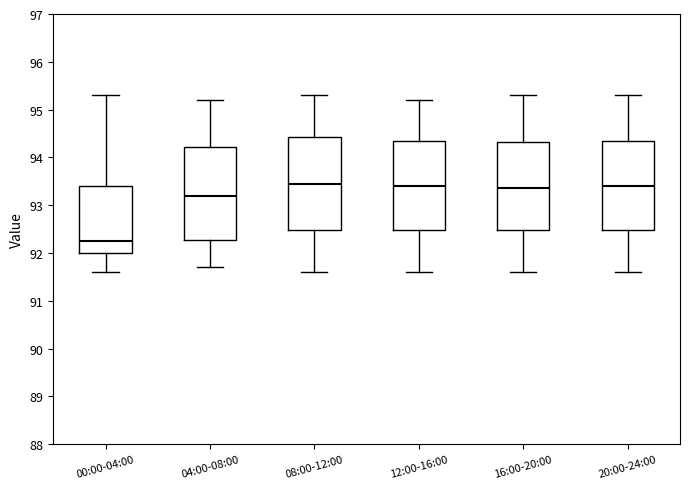

Reading left to right, transcribe this box plot: for each box, give where its median line is, the range the box spans, and where its two whiskers end, as read against the y-axis. The values are not printed on the chart, so give them approximately, as read against the axis.

00:00-04:00: median 92.3, box 92.0 to 93.4, whiskers 91.6 to 95.3
04:00-08:00: median 93.2, box 92.3 to 94.2, whiskers 91.7 to 95.2
08:00-12:00: median 93.5, box 92.5 to 94.4, whiskers 91.6 to 95.3
12:00-16:00: median 93.4, box 92.5 to 94.4, whiskers 91.6 to 95.2
16:00-20:00: median 93.4, box 92.5 to 94.3, whiskers 91.6 to 95.3
20:00-24:00: median 93.4, box 92.5 to 94.4, whiskers 91.6 to 95.3